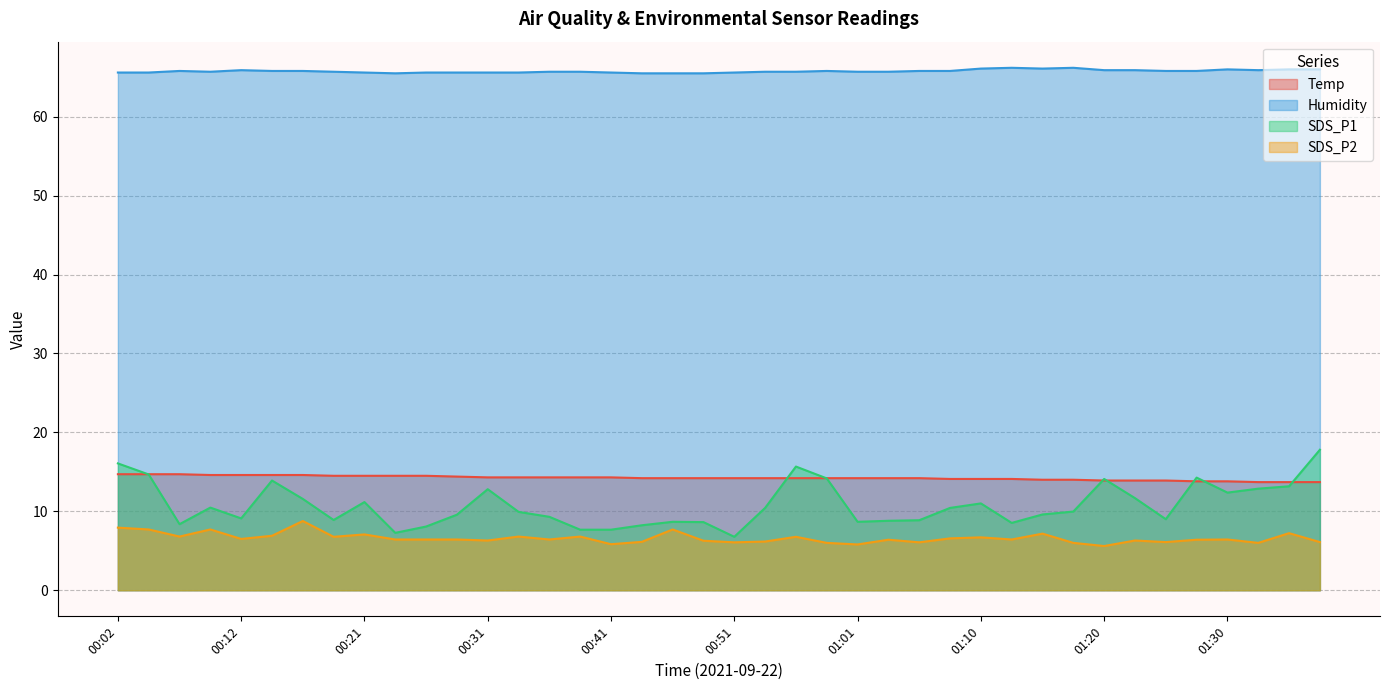

What is the total value across all series at 01:18?

96.2